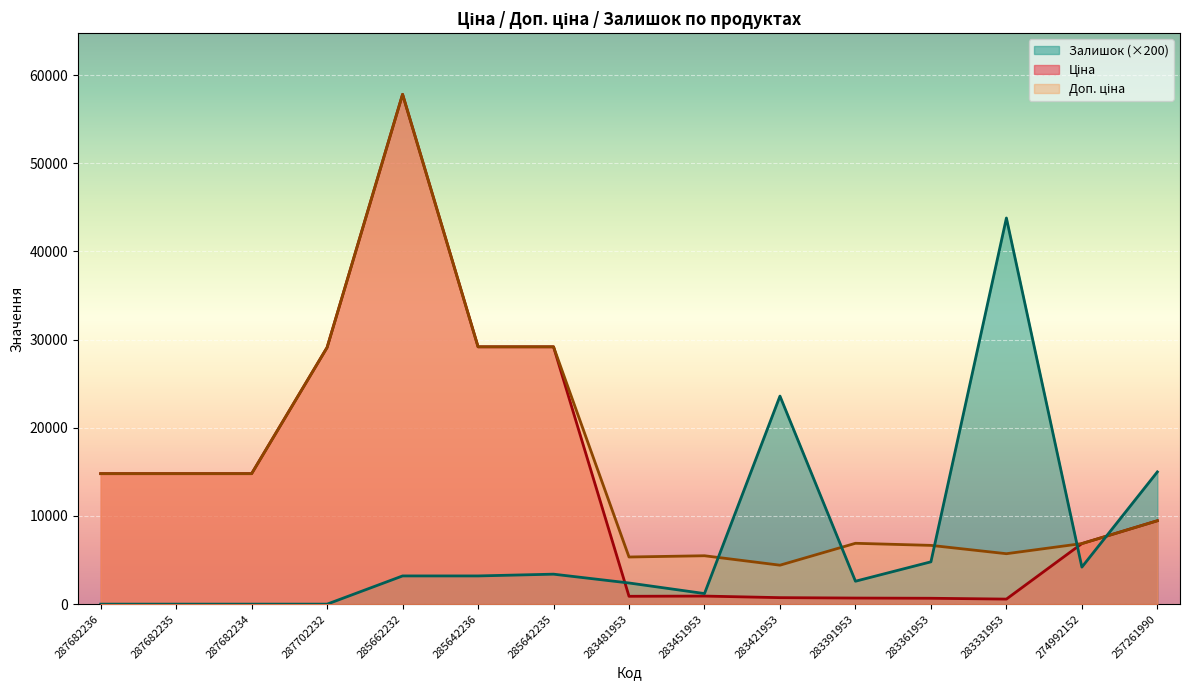

What is the label of the 15th point from the right?

287682236